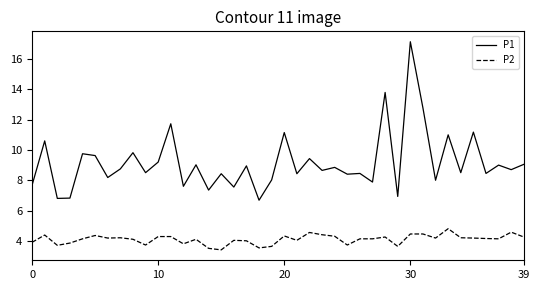

What is the difference between the maximum and minimum values in the P2 series?

1.4